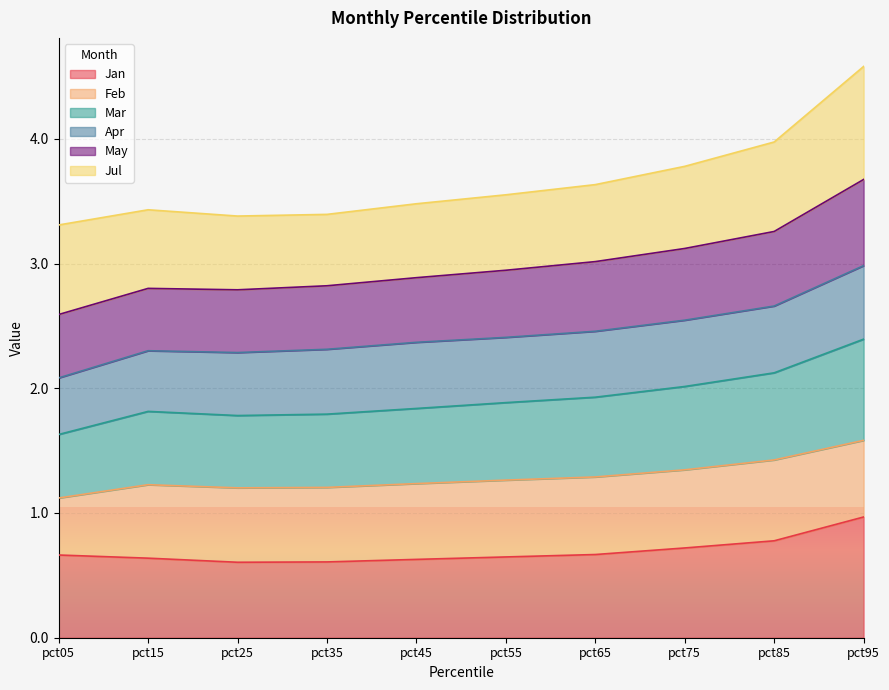

What is the highest value of the Jan series?

1.0